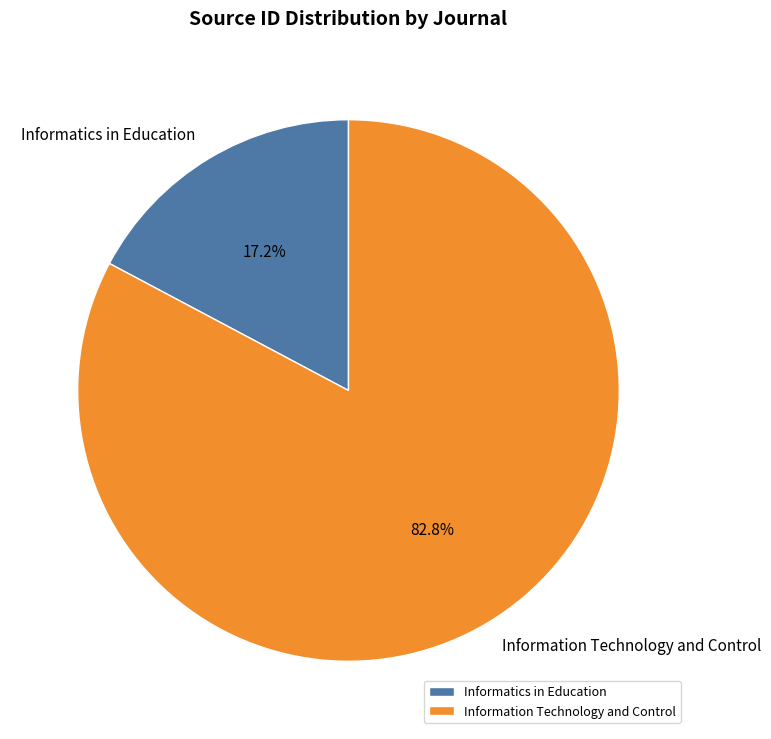

Do Information Technology and Control and Informatics in Education together represent more than half of the pie?

Yes